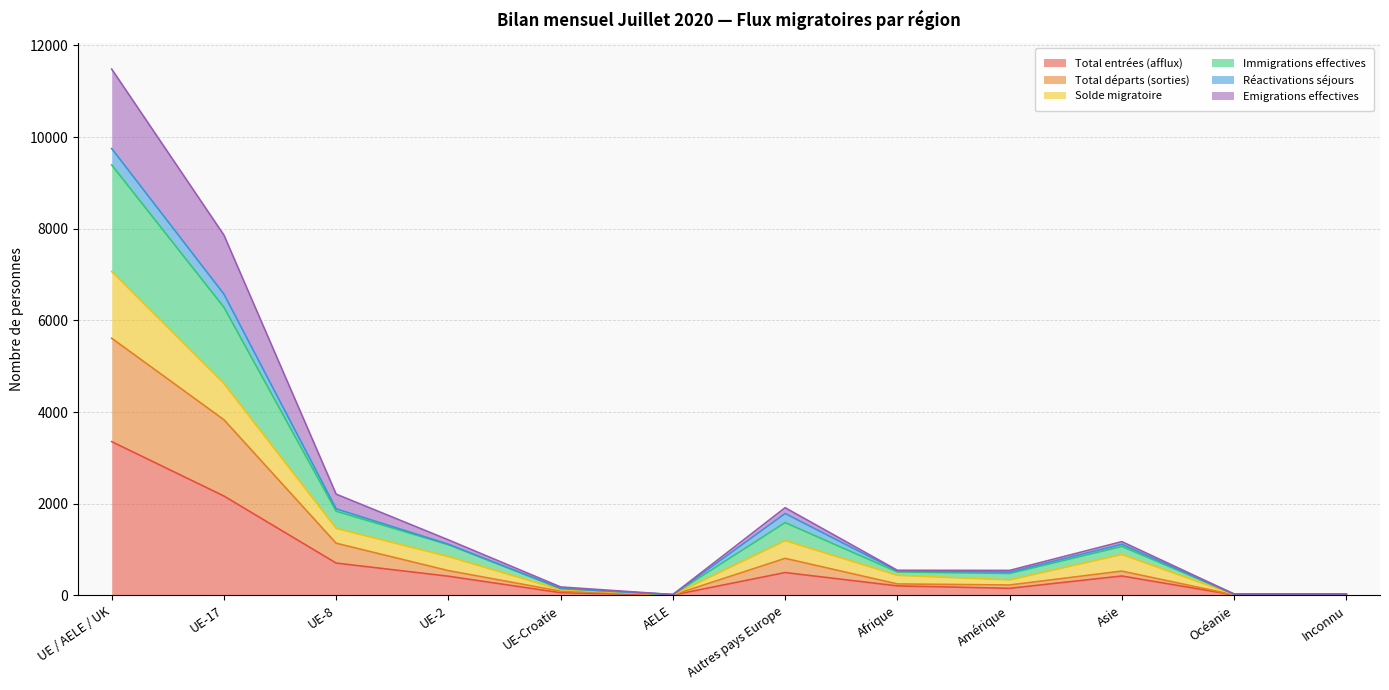

The value of Emigrations effectives at UE-2 is 1572. True or false?

False